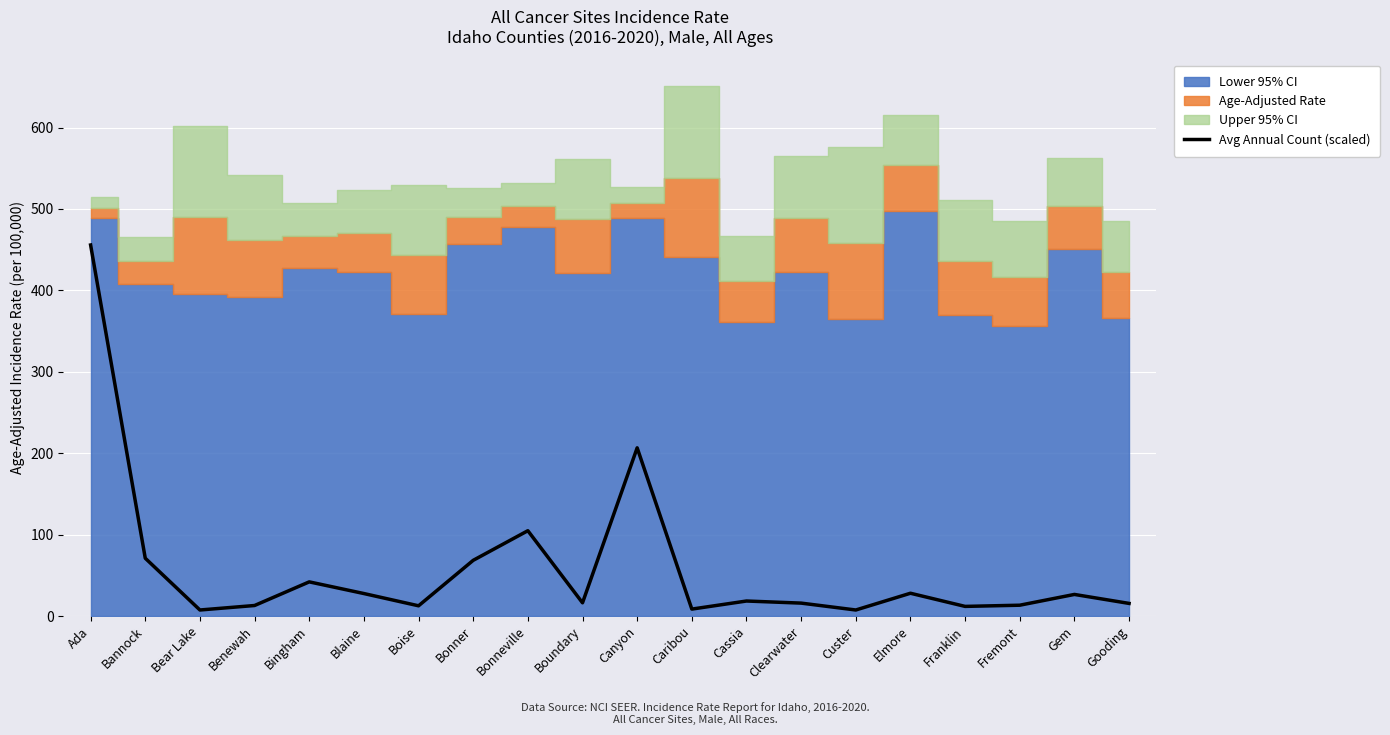

How many interior local peaks (higher than both neighbors) does the data have?

6